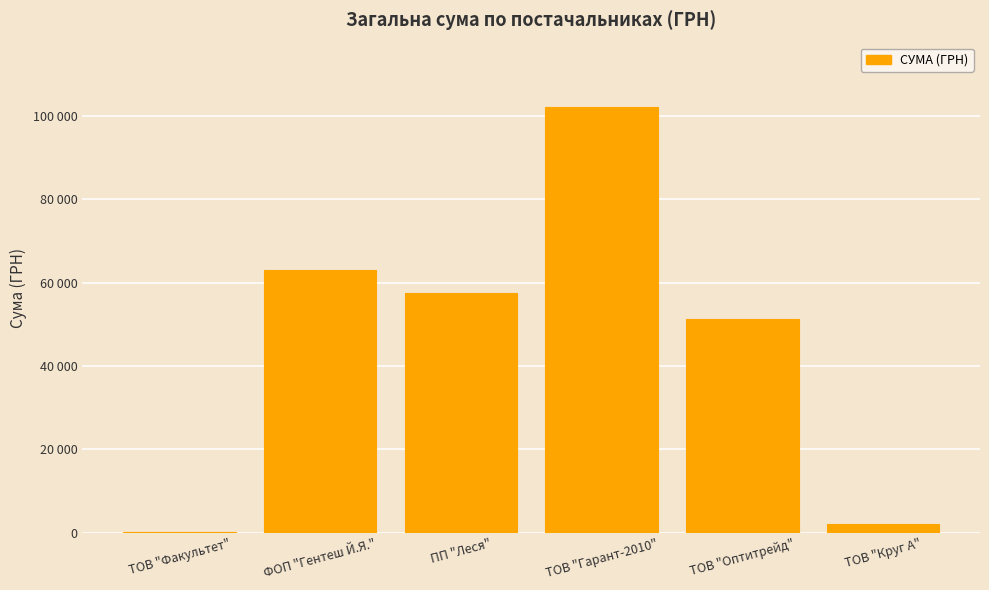

Which label corresponds to the largest value in the chart?

ТОВ "Гарант-2010"